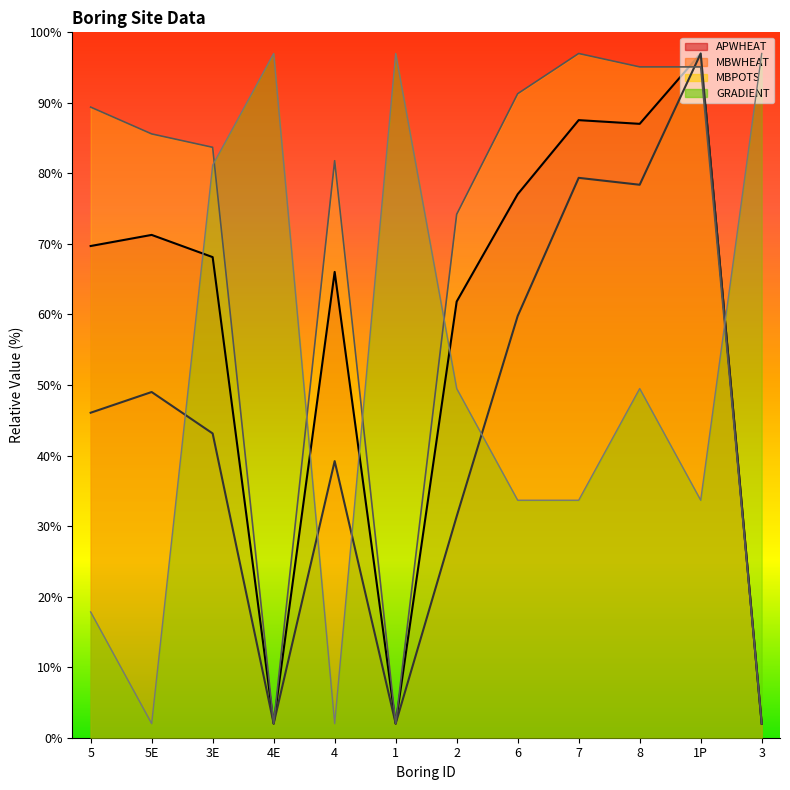

Which series changed the most between 6 and 7?

MBWHEAT